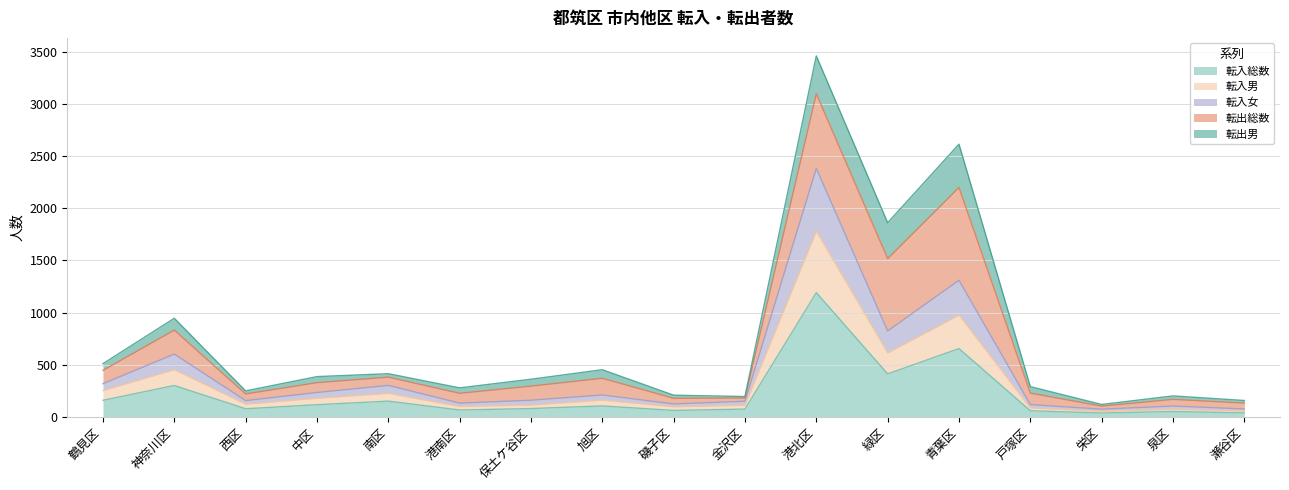

List the labels in order of 転入男 value, smallest first.

栄区, 瀬谷区, 泉区, 戸塚区, 磯子区, 港南区, 金沢区, 保土ケ谷区, 西区, 旭区, 中区, 南区, 鶴見区, 神奈川区, 緑区, 青葉区, 港北区